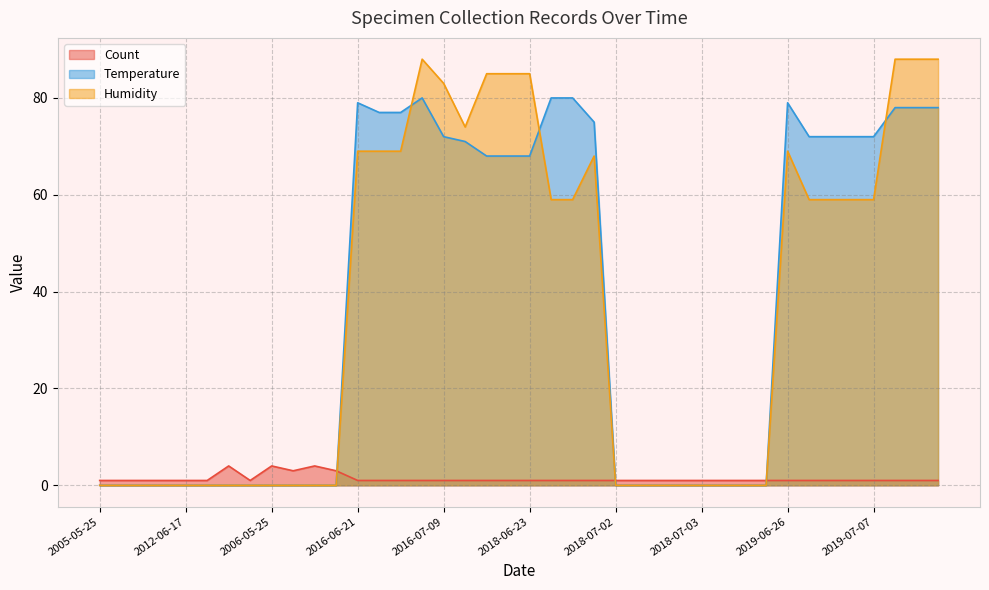

At which category does Temperature reach its first local peak?

2016-06-21